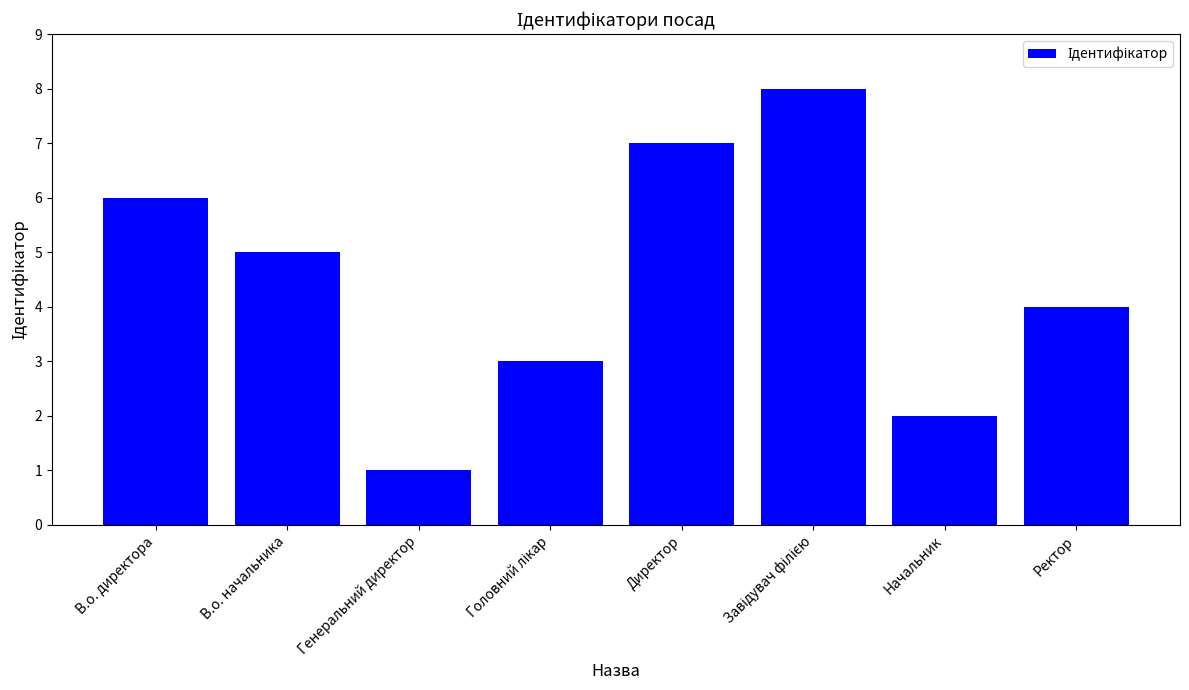

What is the difference between the maximum and second lowest values?

6